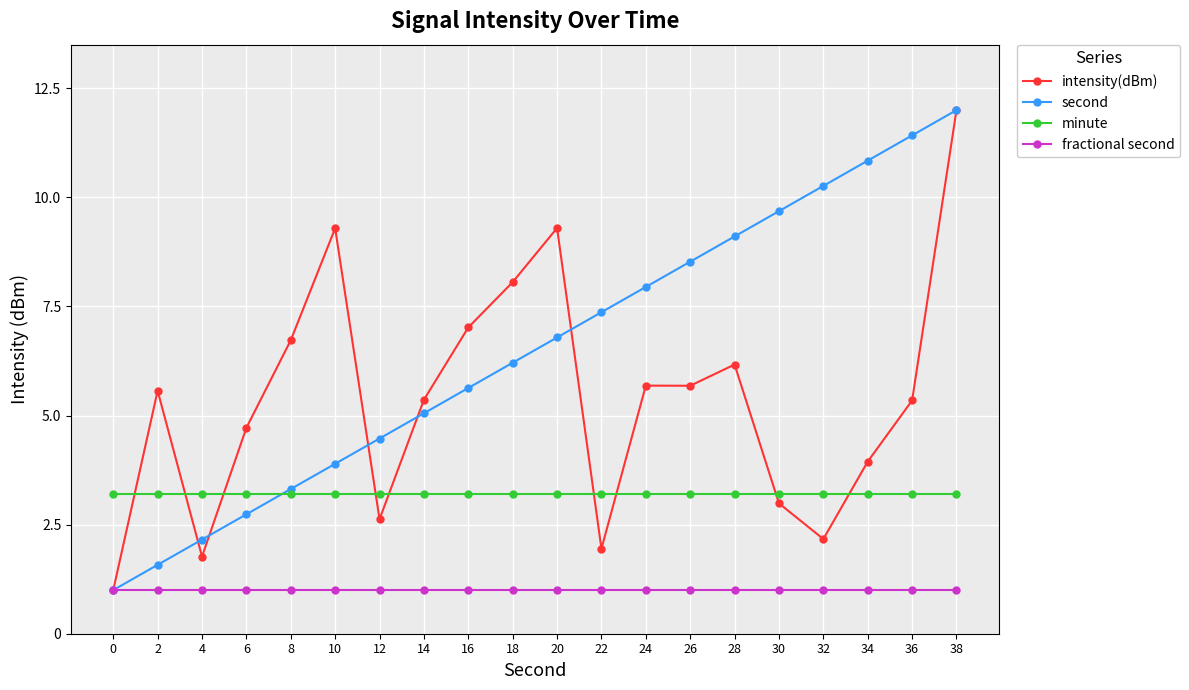

How many intersections are there between minute and second?

1